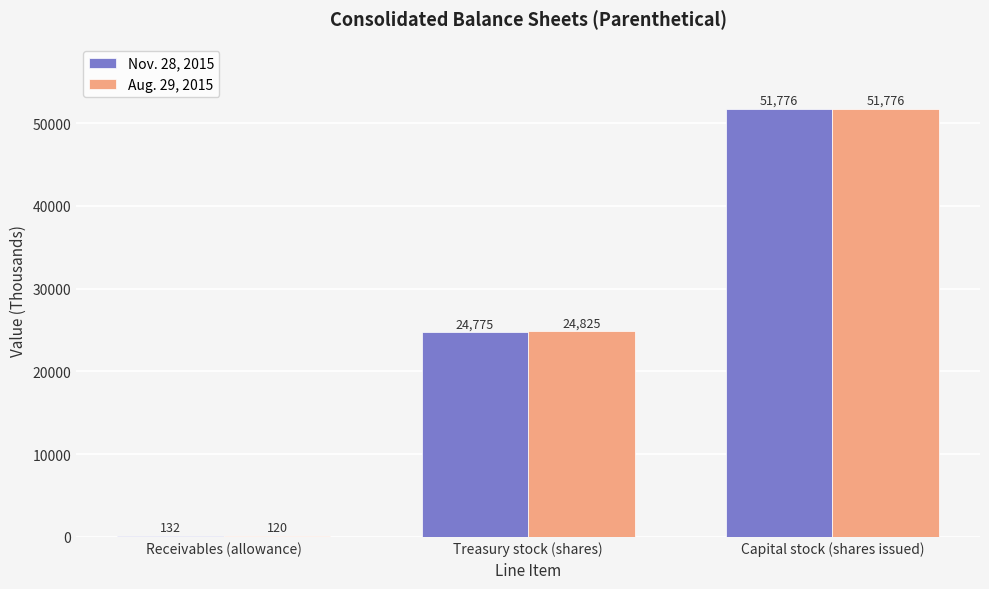

Which series has the largest total across all categories?

Aug. 29, 2015